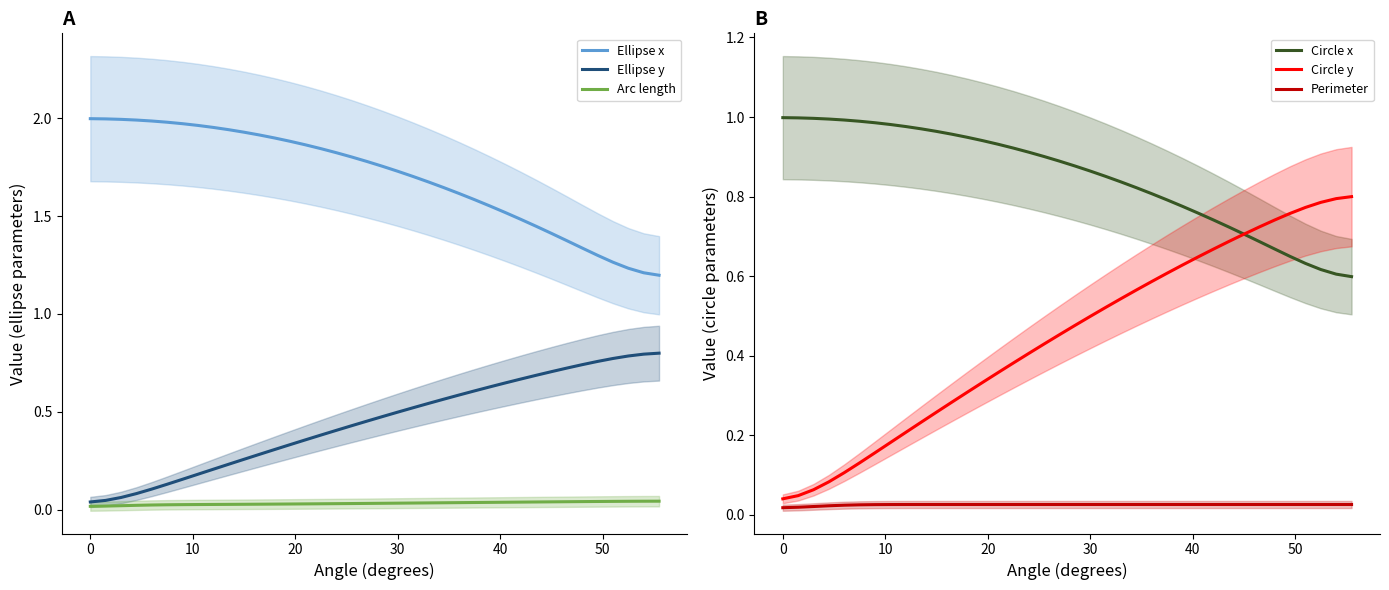

True or false: Ellipse y and Ellipse x cross at least once.

False